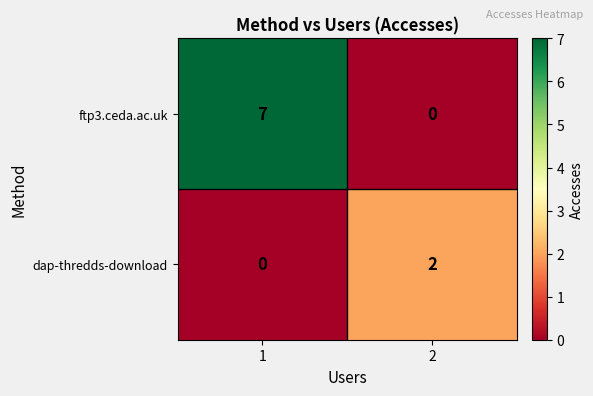

Rank the series by their average value, from lowest to highest.

dap-thredds-download, ftp3.ceda.ac.uk